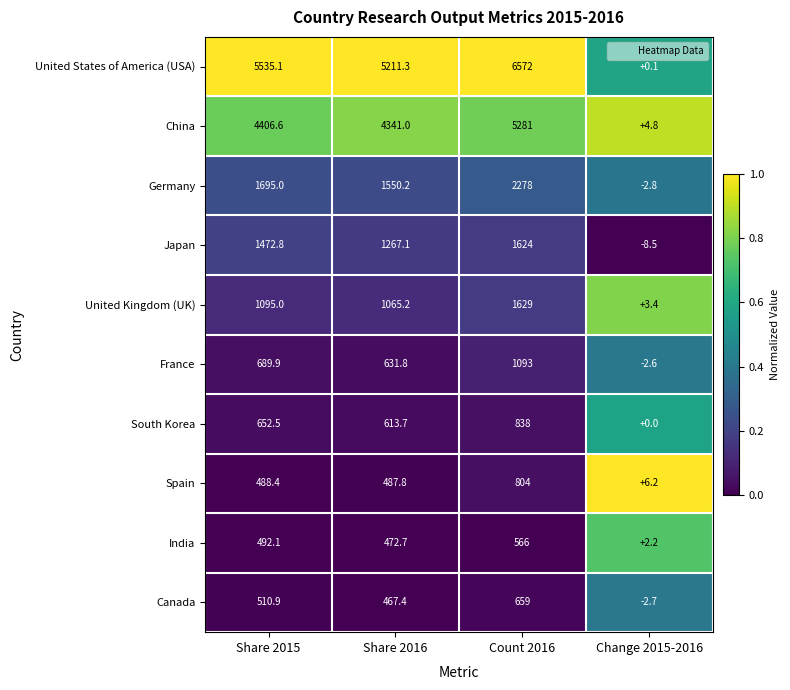

Rank the series at Change 2015-2016 from lowest to highest value.

Japan, Germany, Canada, France, South Korea, United States of America (USA), India, United Kingdom (UK), China, Spain